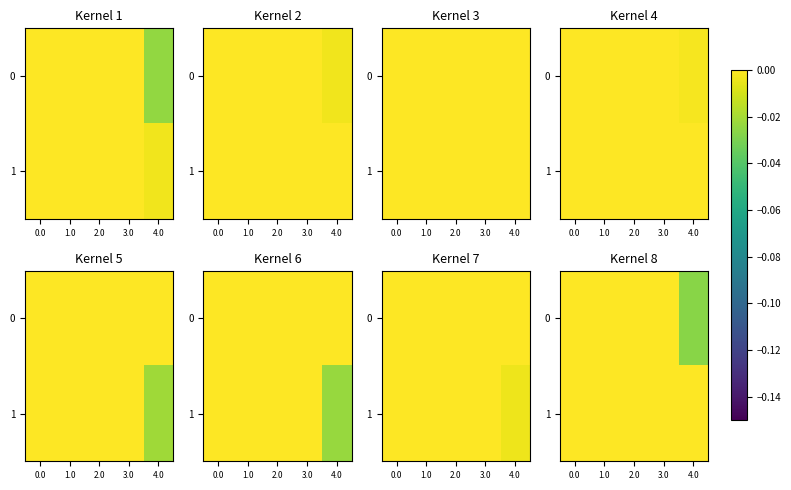

How many data points does each series have?

5